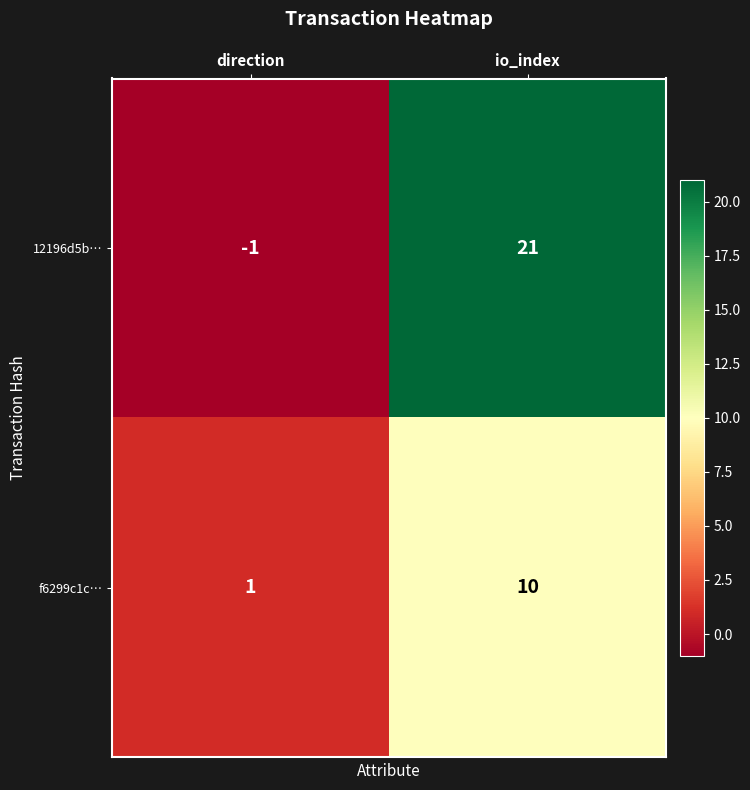

Reading right to left, transcribe all the data shown in this chart.

12196d5b…: 21	-1
f6299c1c…: 10	1